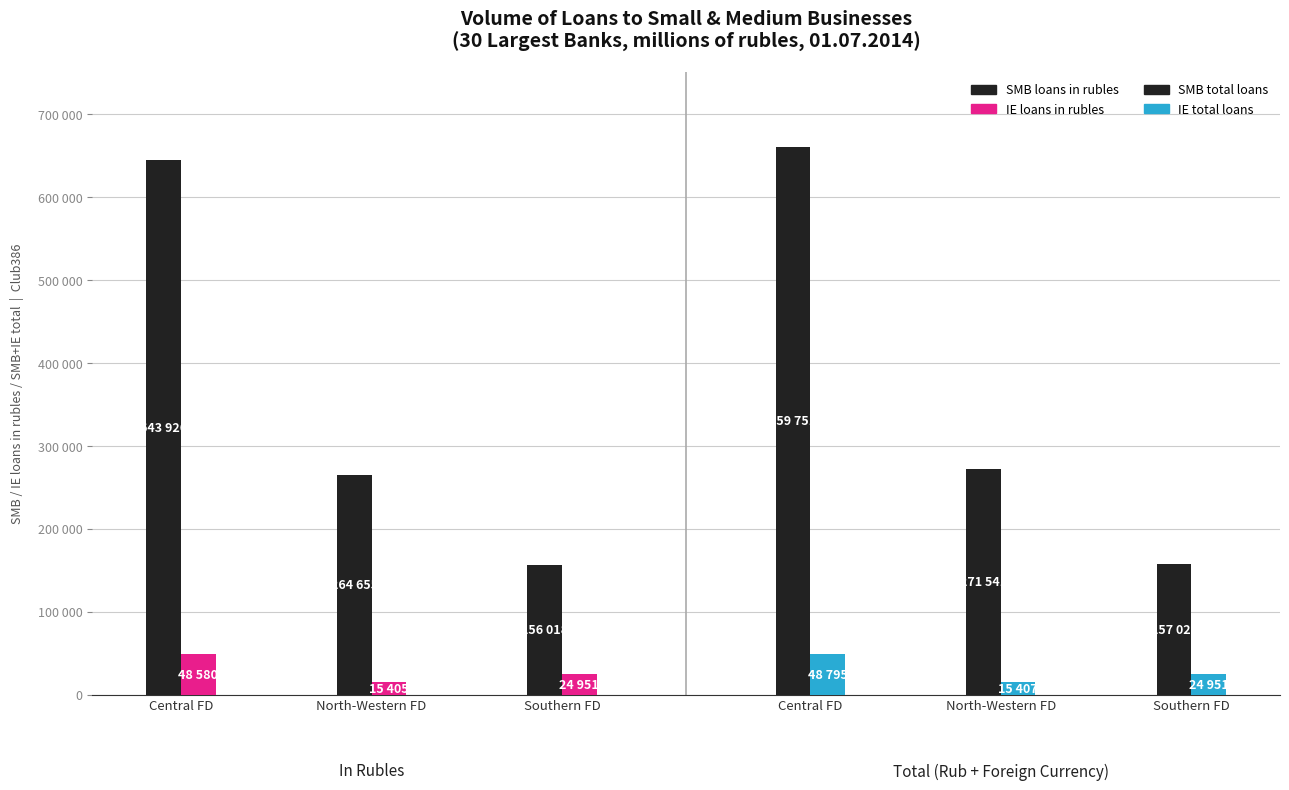

Rank the series by their maximum value, from lowest to highest.

IE loans in rubles, IE total loans, SMB loans in rubles, SMB total loans